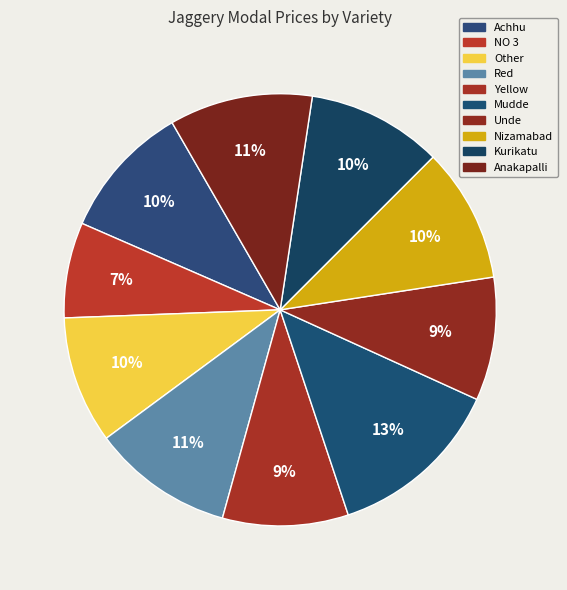

What is the total percentage of Anakapalli and Yellow?

20.1%